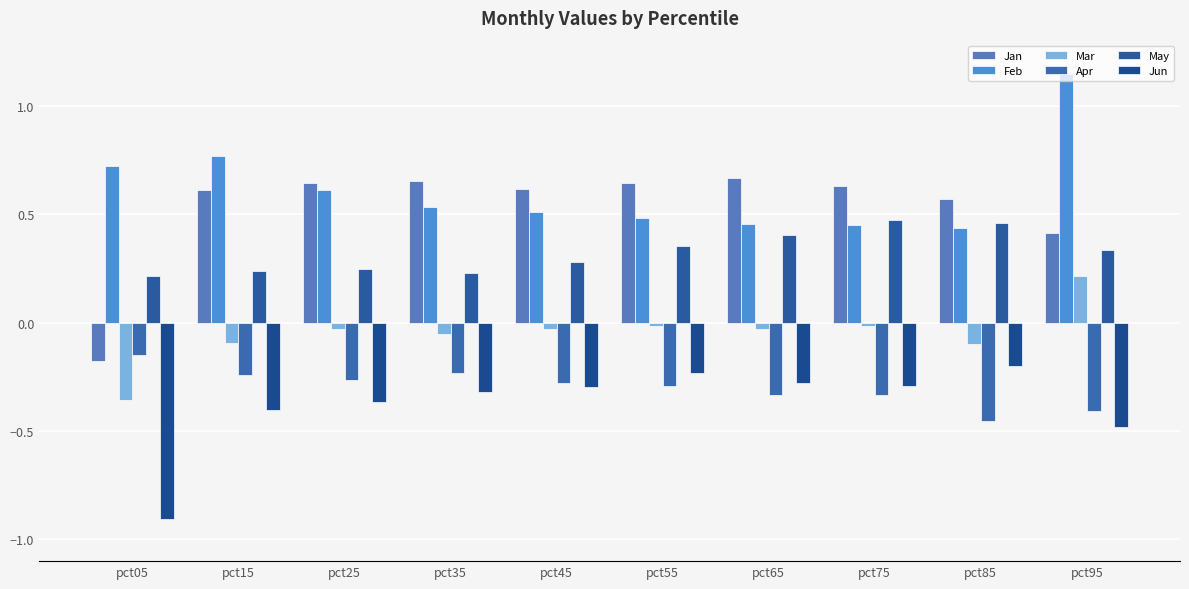

What is the approximate value of Mar at pct95?

0.2